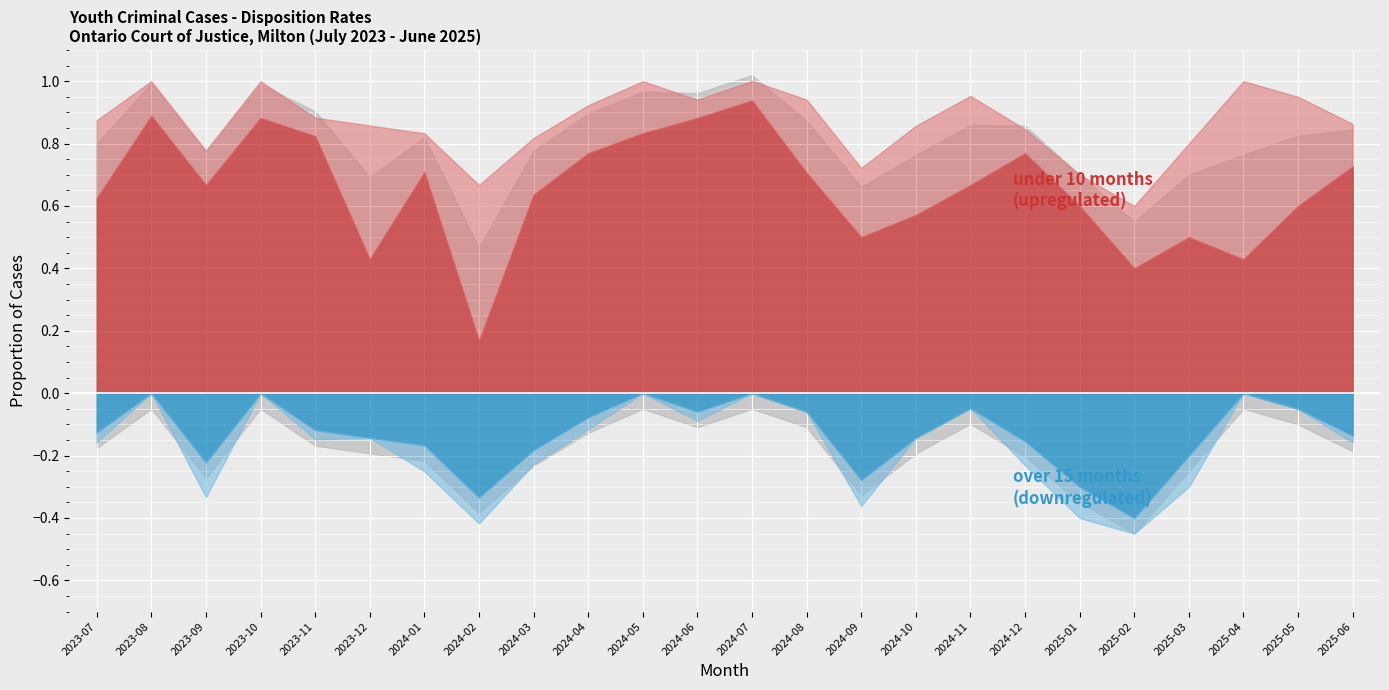

What is the greatest value displayed?

0.9